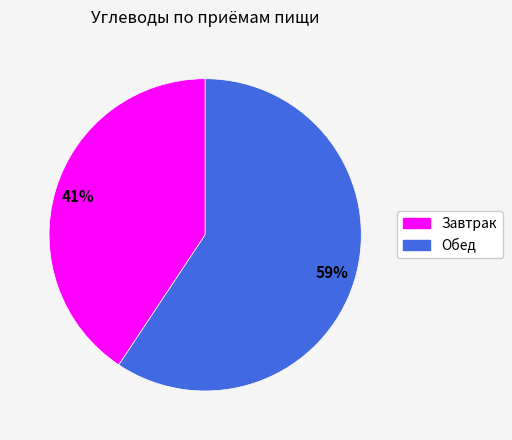

Approximately how many times larger is the value at Завтрак compared to Обед?

0.7